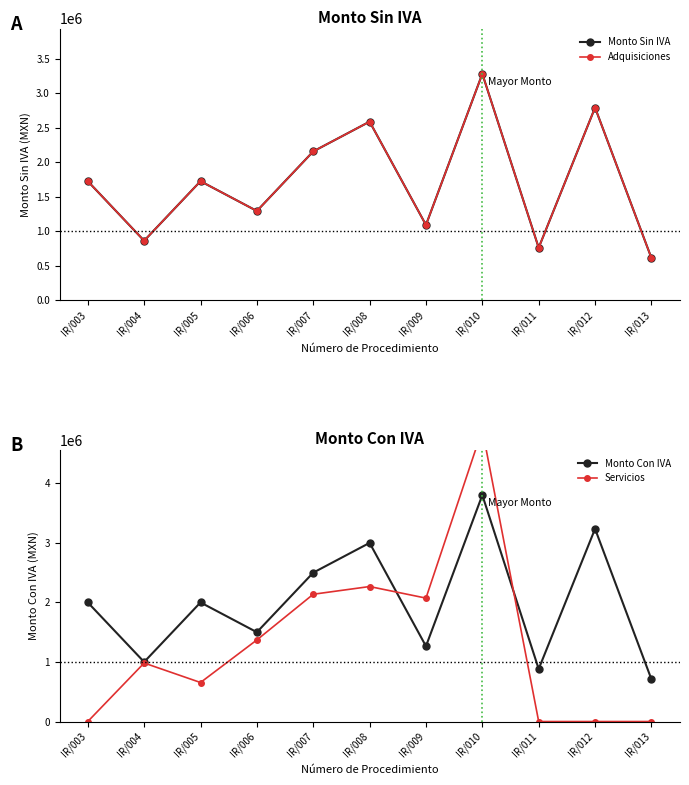

What are all the series names shown in the legend?

Monto Sin IVA, Adquisiciones, Monto Con IVA, Servicios